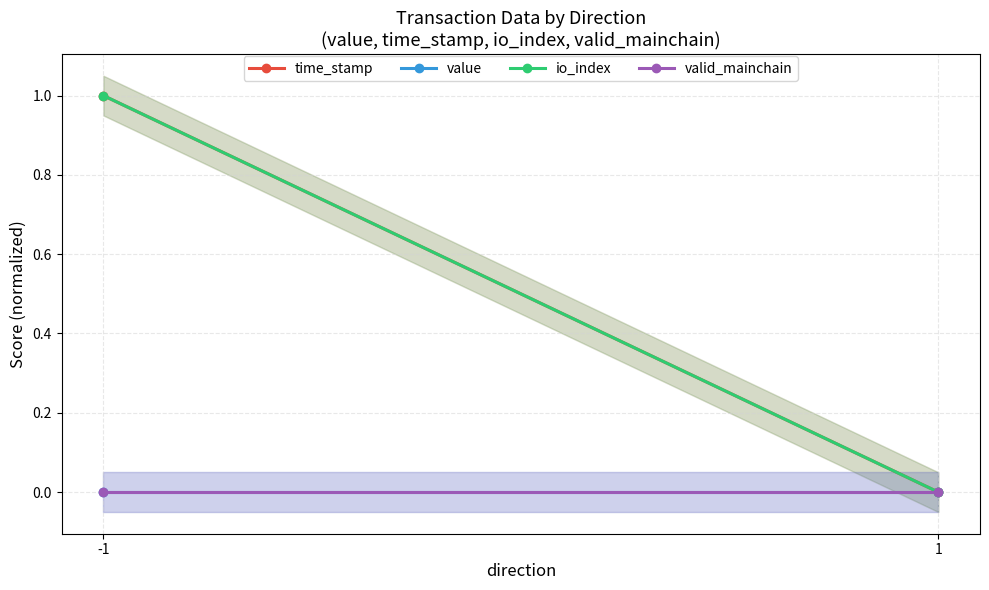

What is the sum of the io_index values at -1 and 1?

1